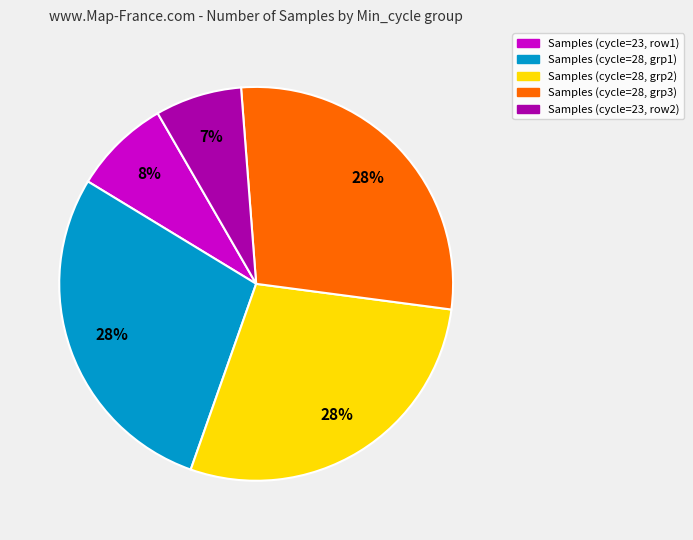

Is there a majority slice in this chart?

No